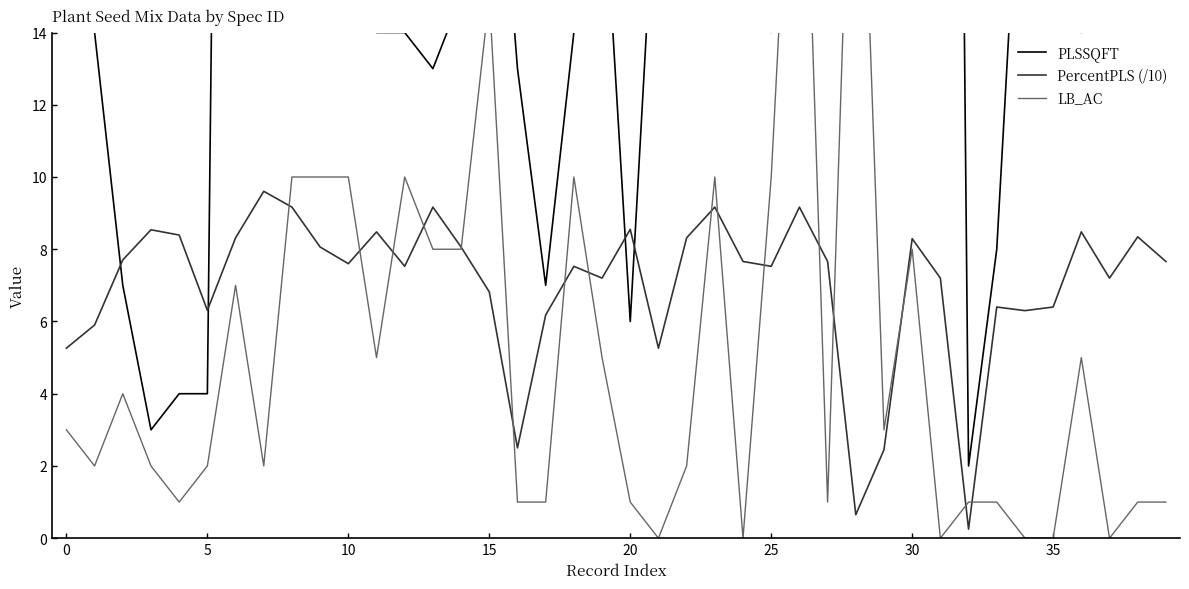

What is the highest value of the PercentPLS (/10) series?

9.6